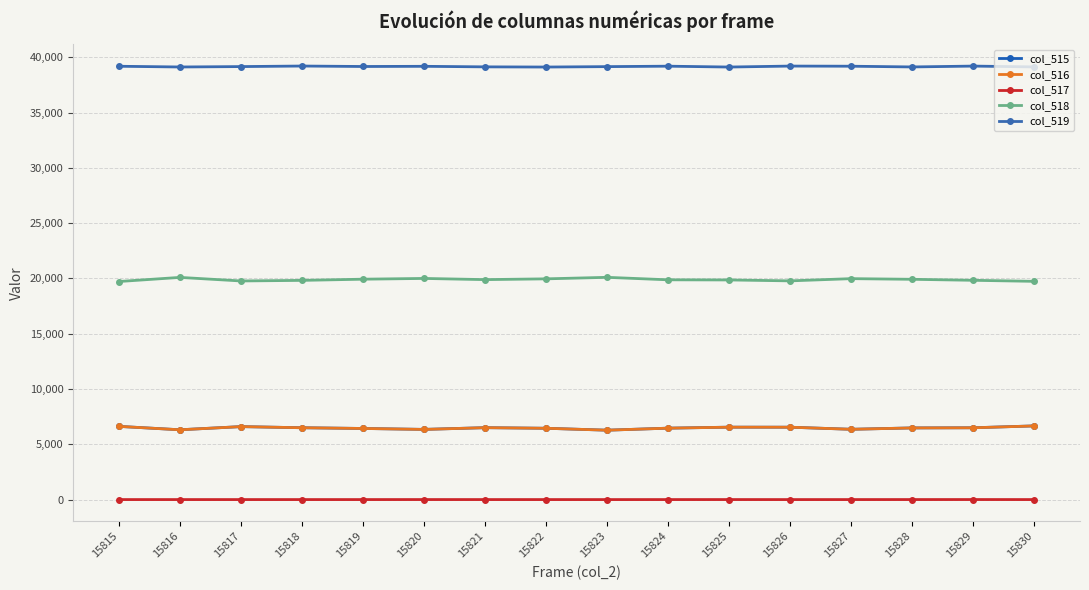

How many interior local valleys does the col_517 series have?

2